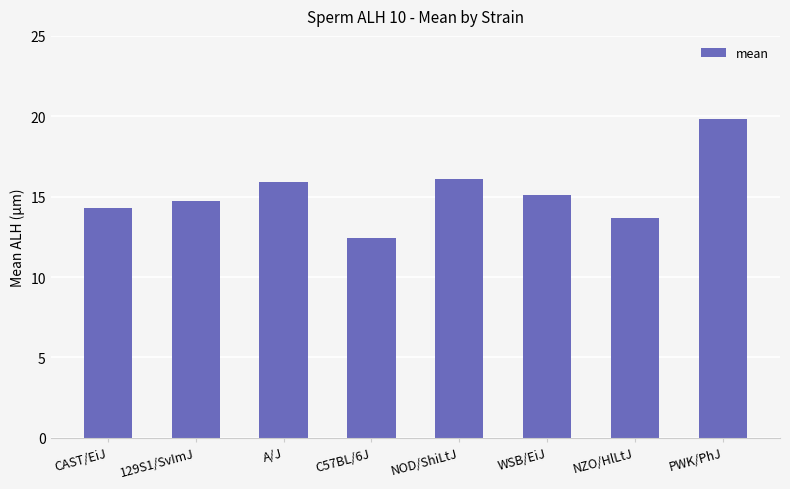

What is the difference between the second highest and minimum values?

3.7